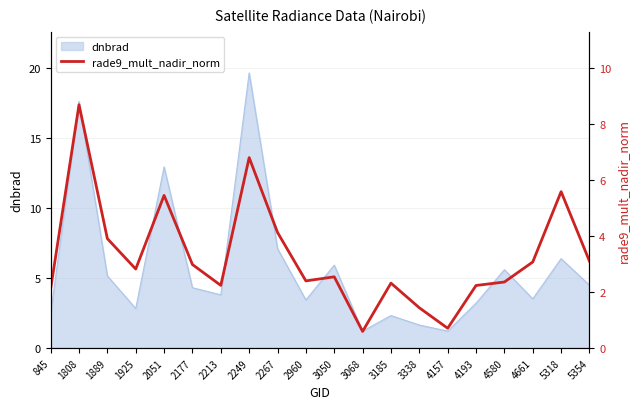

What is the maximum value for dnbrad?

19.6